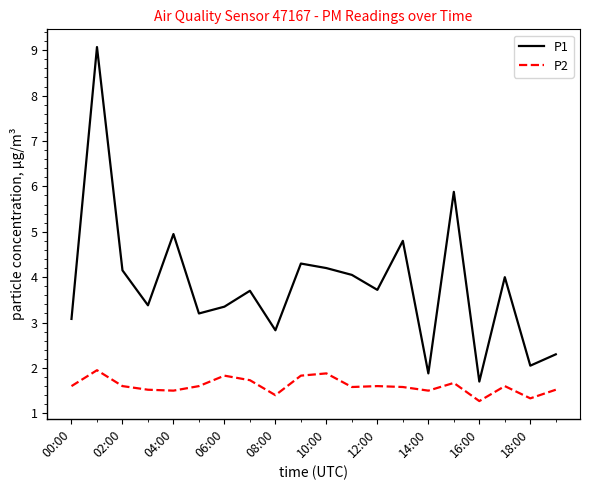

List the series in order of their peak value, highest first.

P1, P2